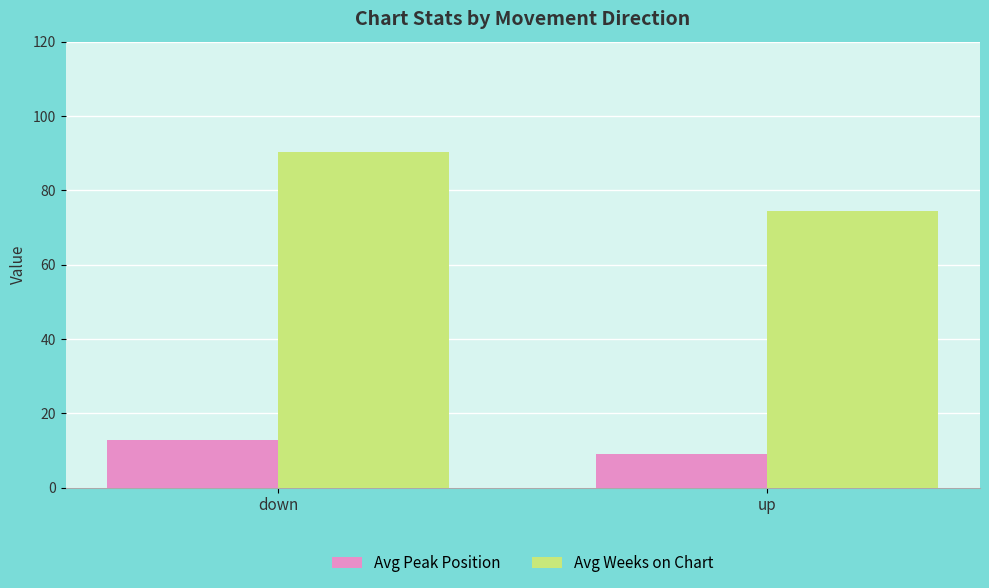

The Avg Weeks on Chart series shows 90.2 at down. True or false?

True